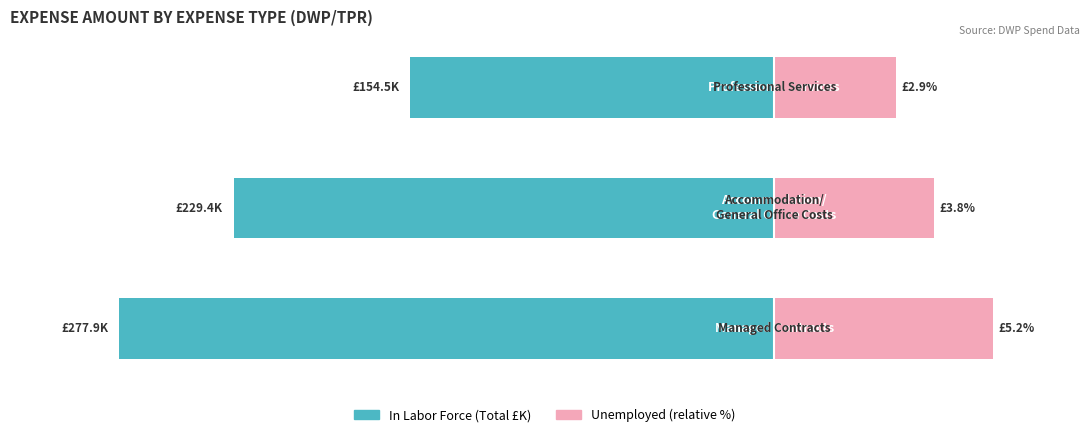

Which series has the largest range (max minus min)?

In Labor Force